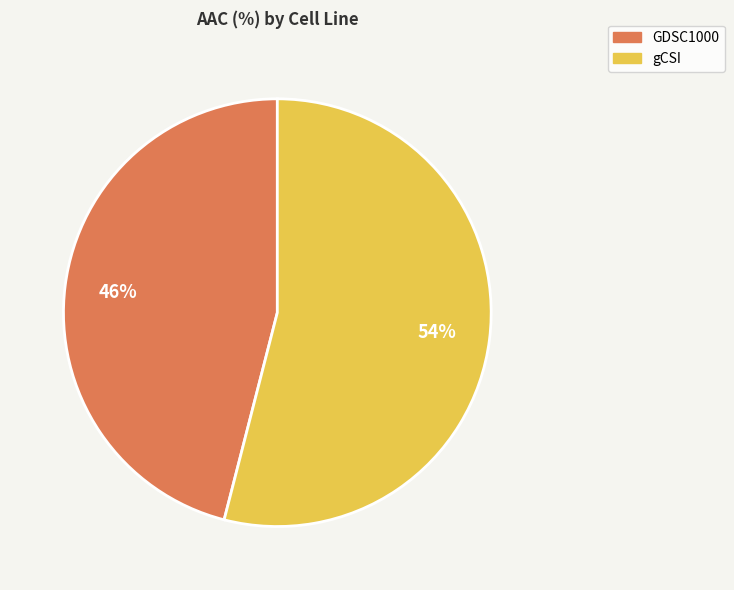

How many slices are in this pie chart?

2